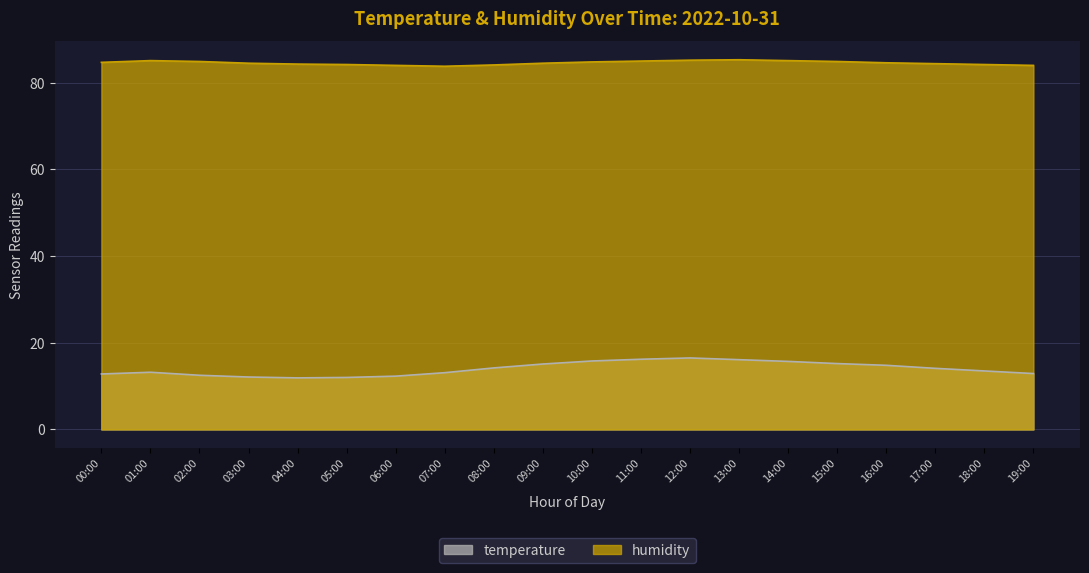

Which category has the lowest value across all series?

04:00